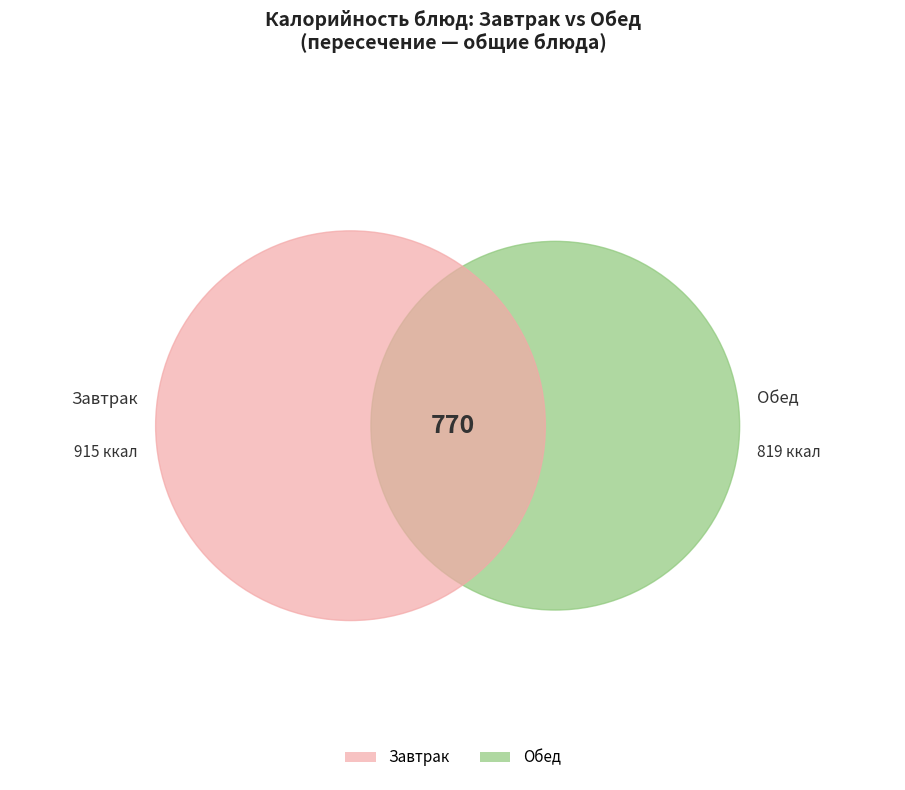

Is there a majority slice in this chart?

No